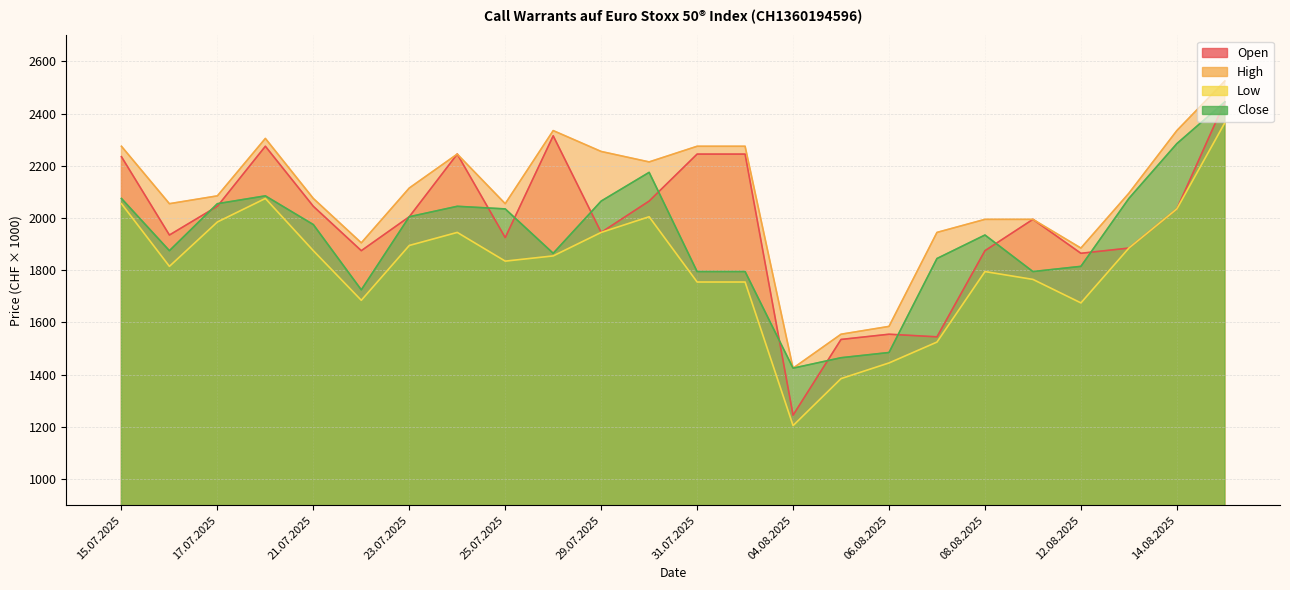

At how many categories does at least one series exceed 2172?

10